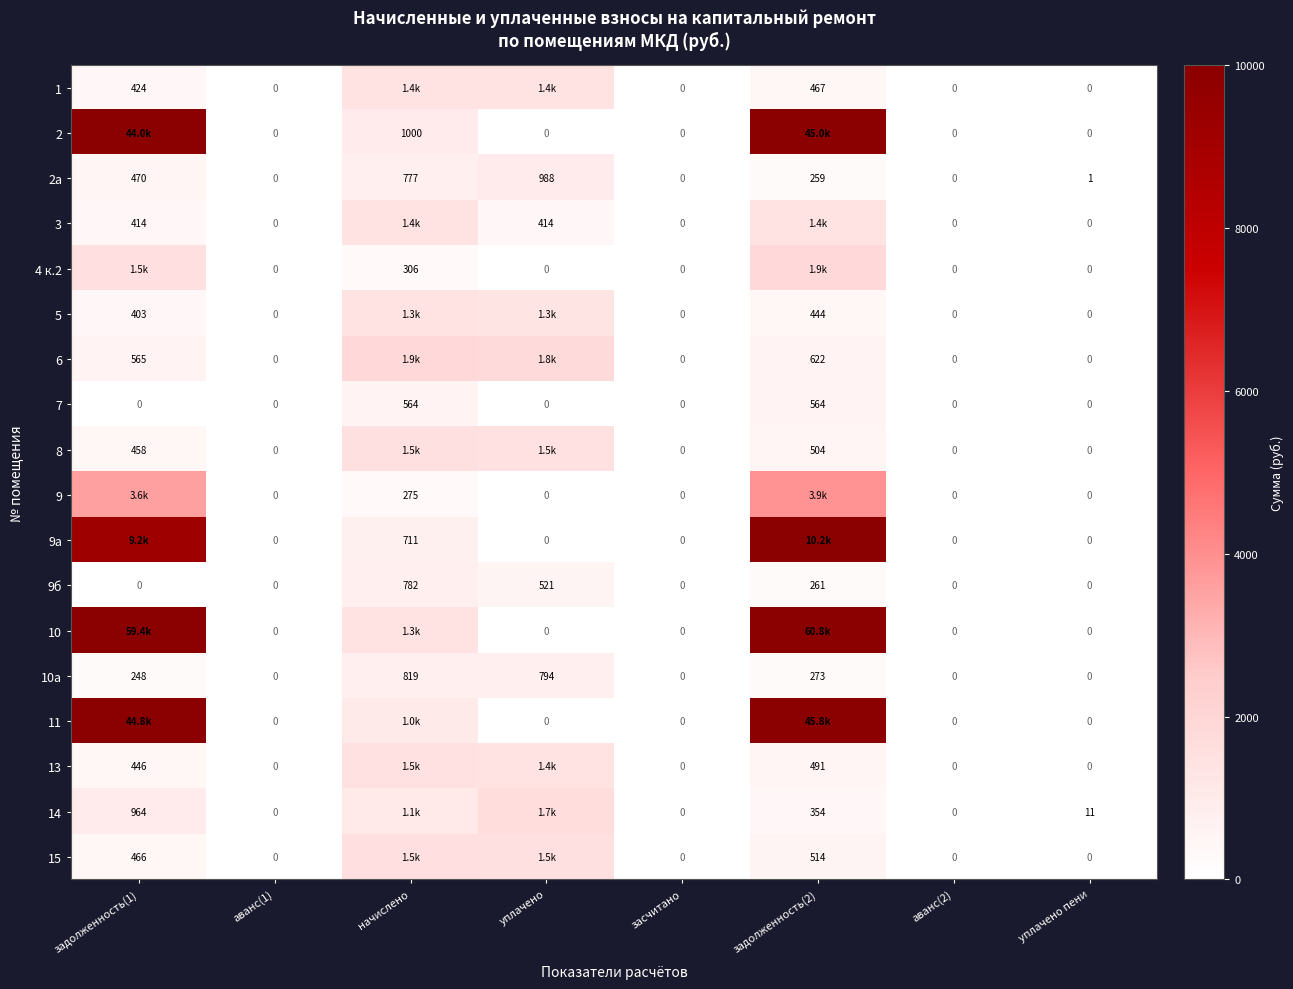

Is the value of 4 к.2 at аванс(1) greater than the value of 10а at начислено?

No